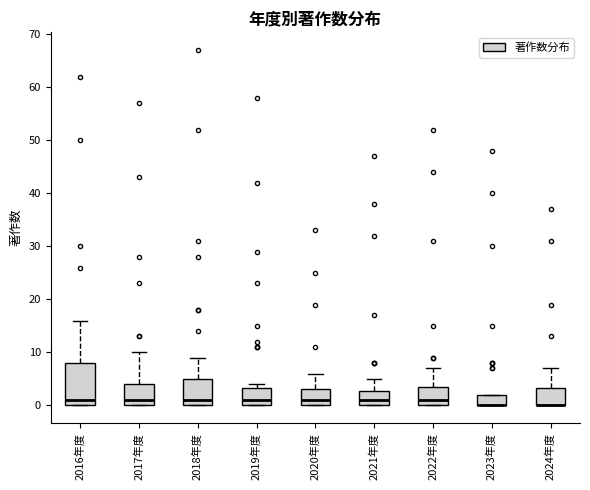

Reading left to right, transcribe this box plot: for each box, give where its median line is, the range the box spans, and where its two whiskers end, as read against the y-axis. The values are not printed on the chart, so give them approximately, as read against the axis.

2016年度: median 1, box 0 to 8, whiskers 0 to 16
2017年度: median 1, box 0 to 4, whiskers 0 to 10
2018年度: median 1, box 0 to 5, whiskers 0 to 9
2019年度: median 1, box 0 to 3, whiskers 0 to 4
2020年度: median 1, box 0 to 3, whiskers 0 to 6
2021年度: median 1, box 0 to 3, whiskers 0 to 5
2022年度: median 1, box 0 to 4, whiskers 0 to 7
2023年度: median 0 (drawn on the box's lower edge), box 0 to 2, whiskers 0 to 2
2024年度: median 0 (drawn on the box's lower edge), box 0 to 3, whiskers 0 to 7